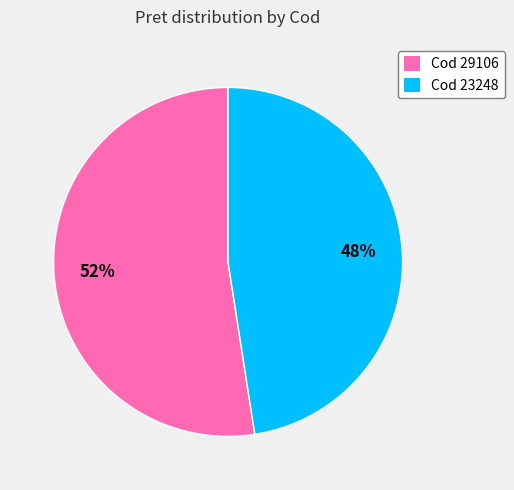

To the nearest percent, what is the average slice percentage?

50%